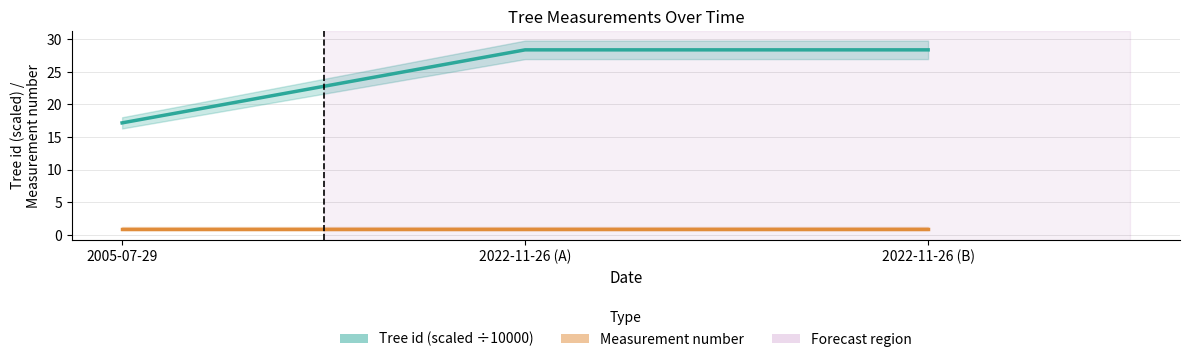

What is the minimum value for Measurement number?

1.0